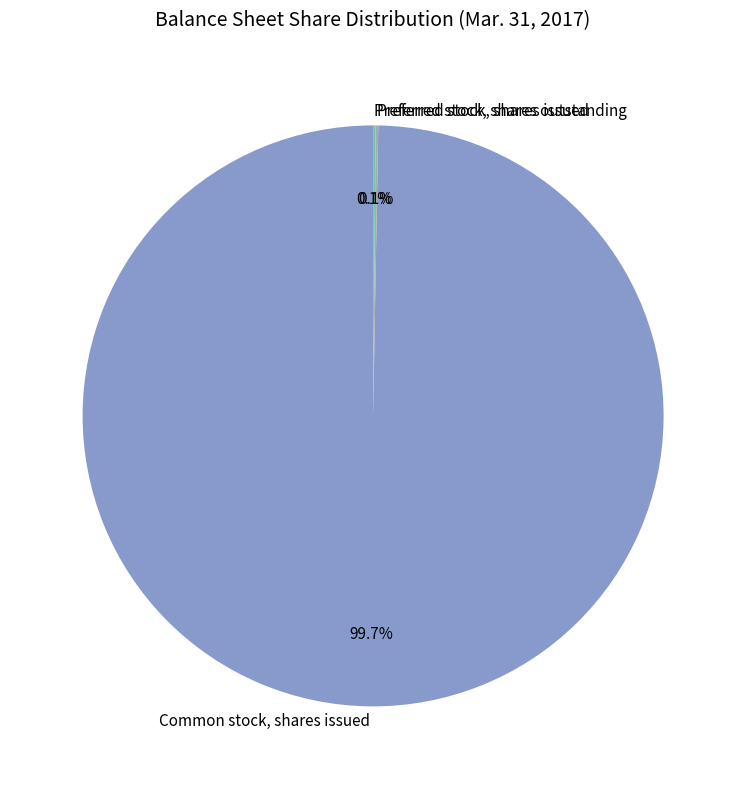

What is the majority slice?

Common stock, shares issued